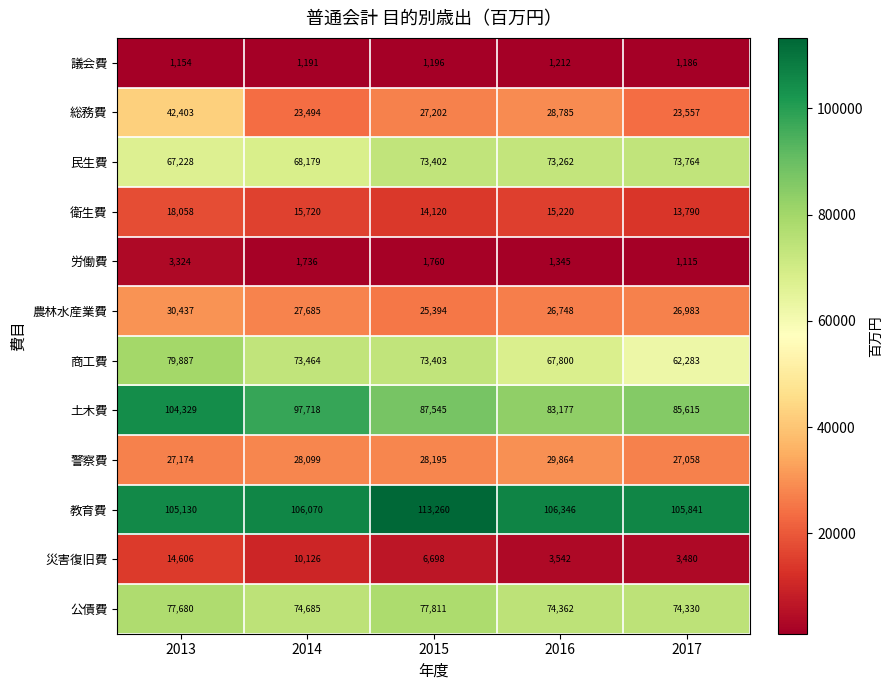

How many data points does each series have?

5